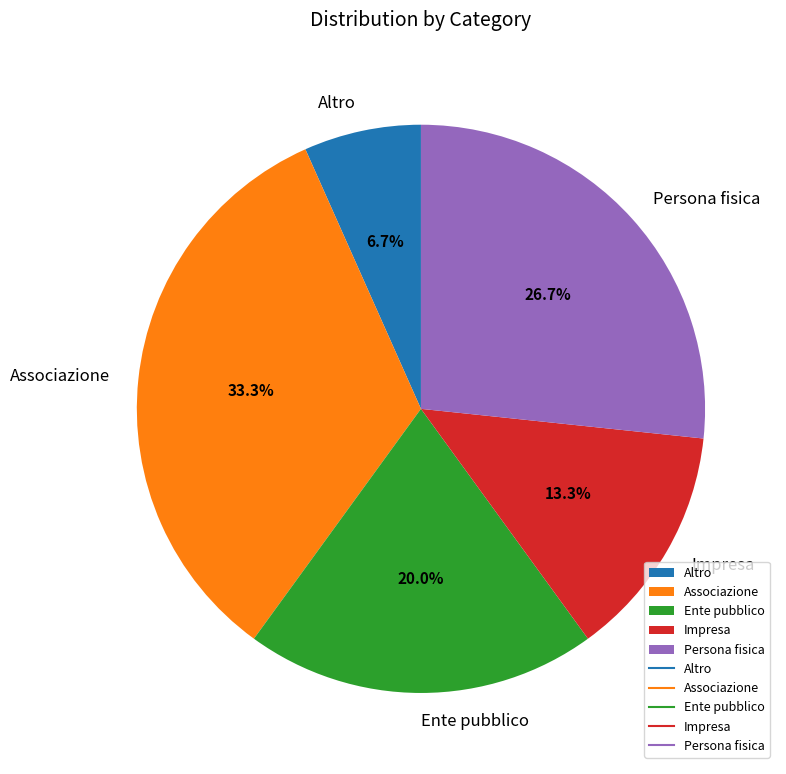

To the nearest percent, what is the combined percentage of Ente pubblico and Persona fisica?

47%